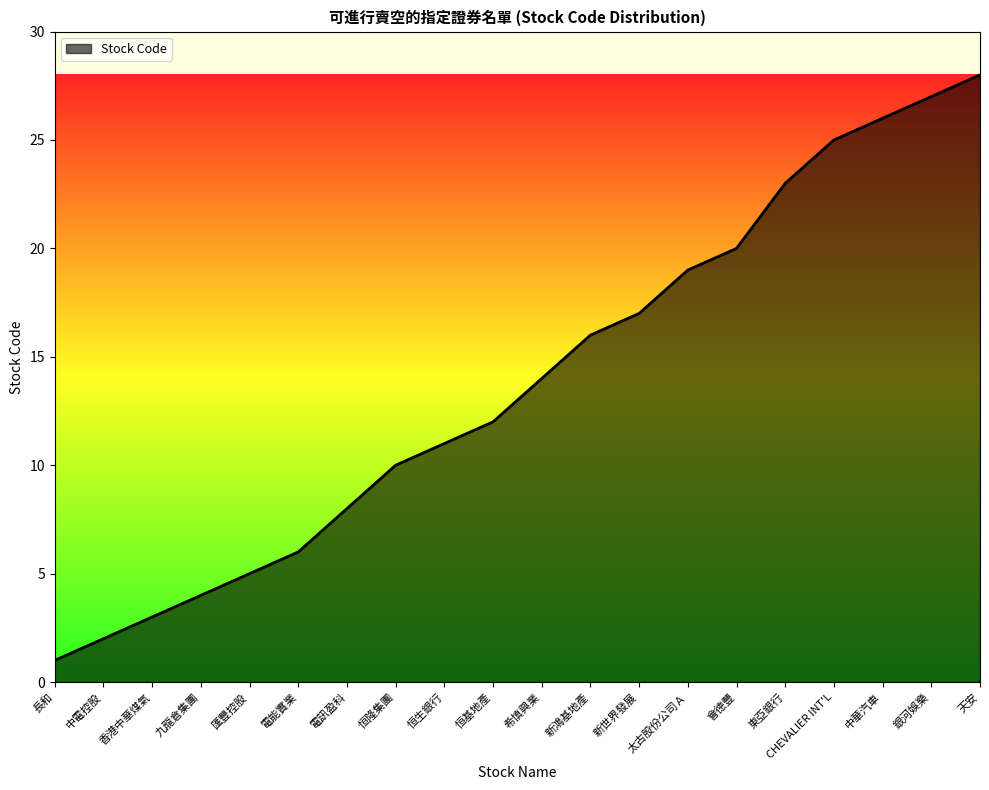

Reading left to right, list all the values displayed in this chart.

長和=1	中電控股=2	香港中華煤氣=3	九龍倉集團=4	匯豐控股=5	電能實業=6	電訊盈科=8	恒隆集團=10	恒生銀行=11	恒基地產=12	希慎興業=14	新鴻基地產=16	新世界發展=17	太古股份公司Ａ=19	會德豐=20	東亞銀行=23	CHEVALIER INT'L=25	中華汽車=26	銀河娛樂=27	天安=28